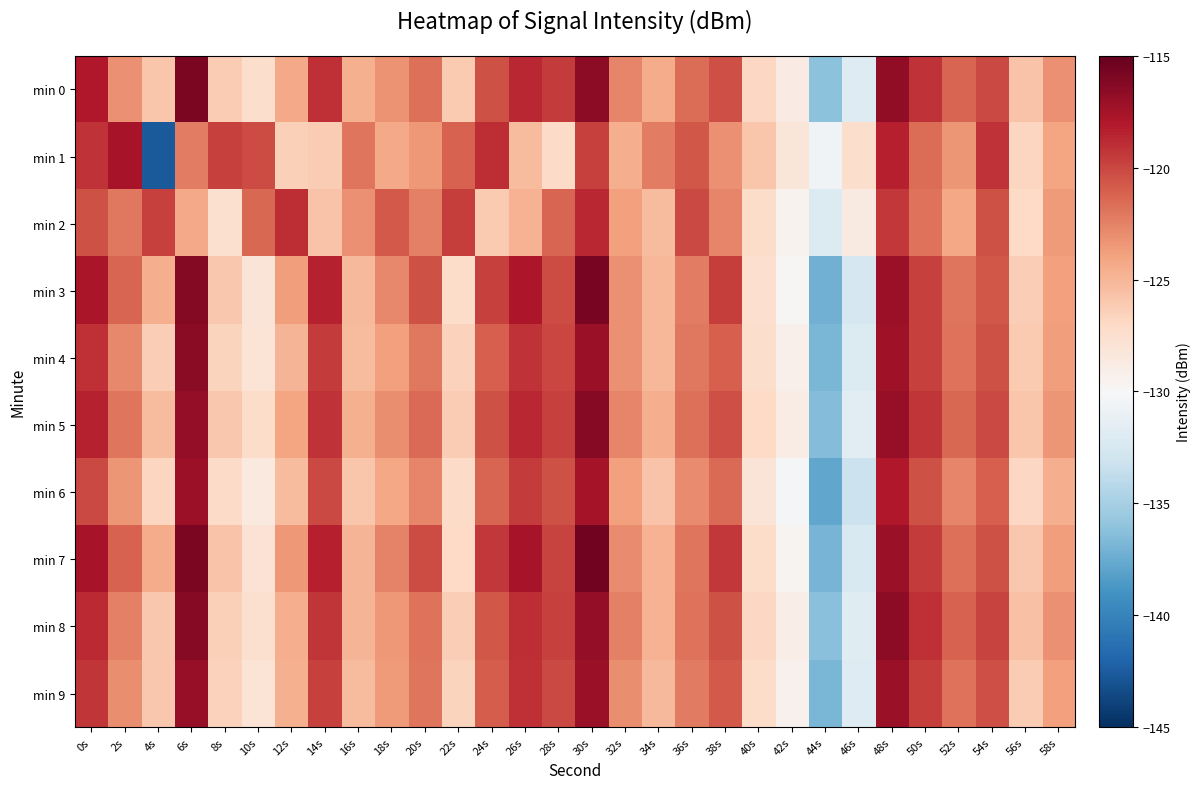

Count the number of data series in this chart.

10